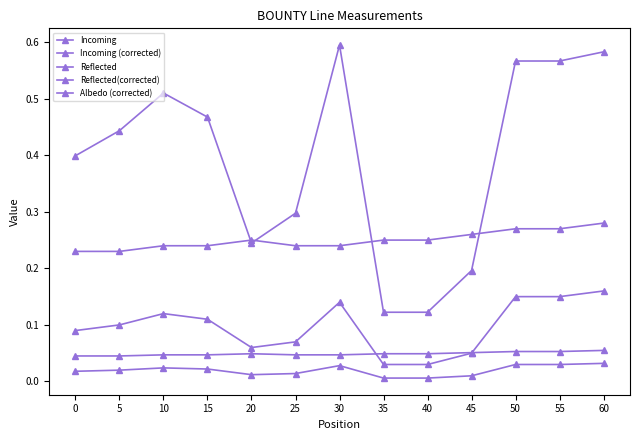

How many data points does each series have?

13